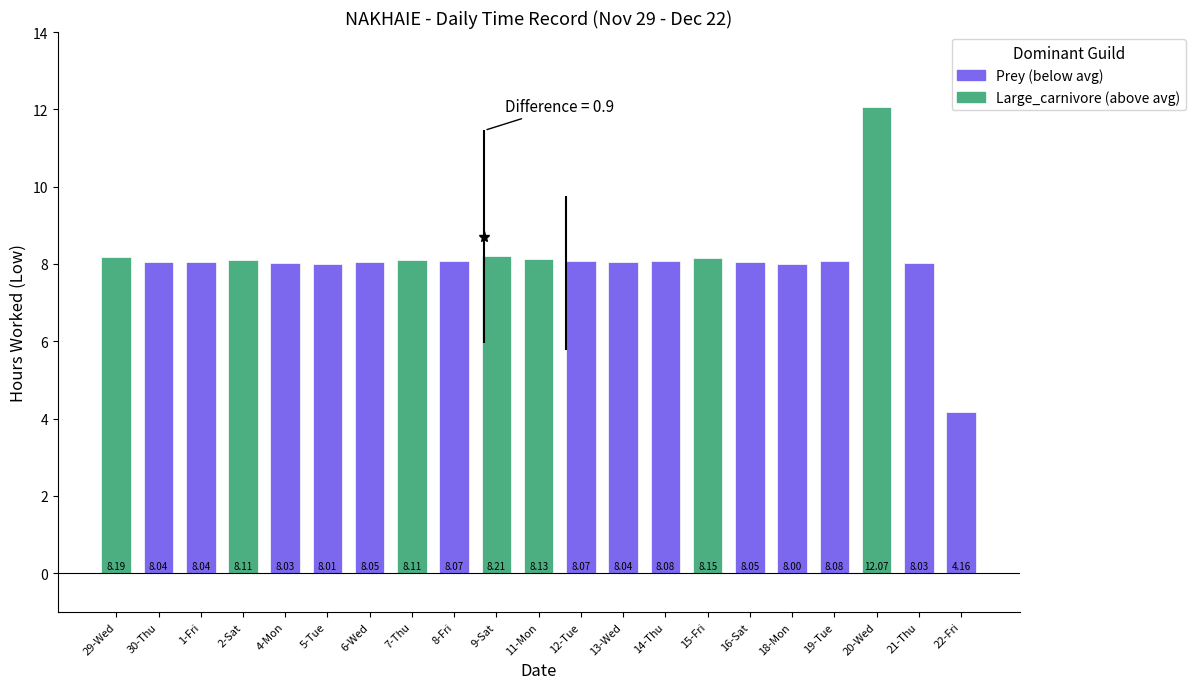

Approximately how many times larger is the value at 6-Wed compared to 1-Fri?

1.0